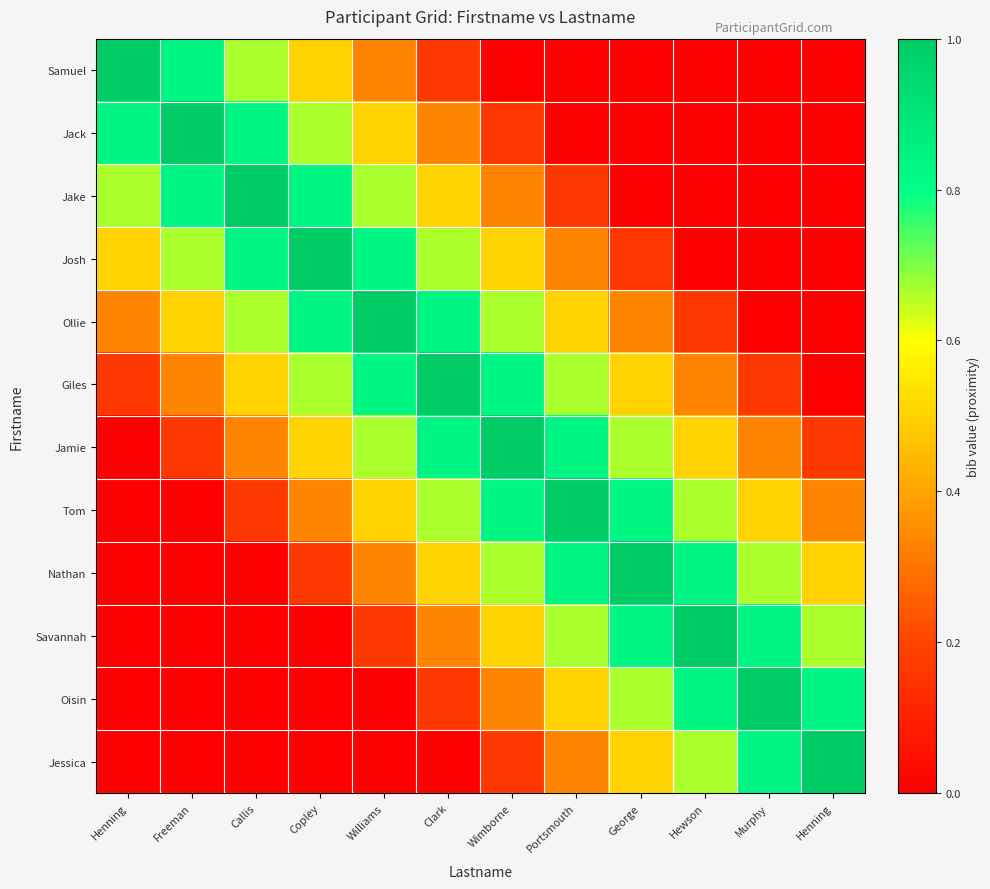

At Clark, list the series in order from largest to smallest.

Giles, Ollie, Jamie, Josh, Tom, Jake, Nathan, Jack, Savannah, Samuel, Oisin, Jessica